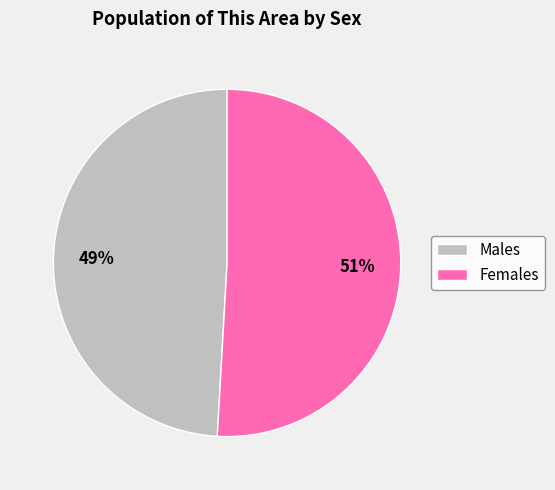

Is there a majority slice in this chart?

Yes